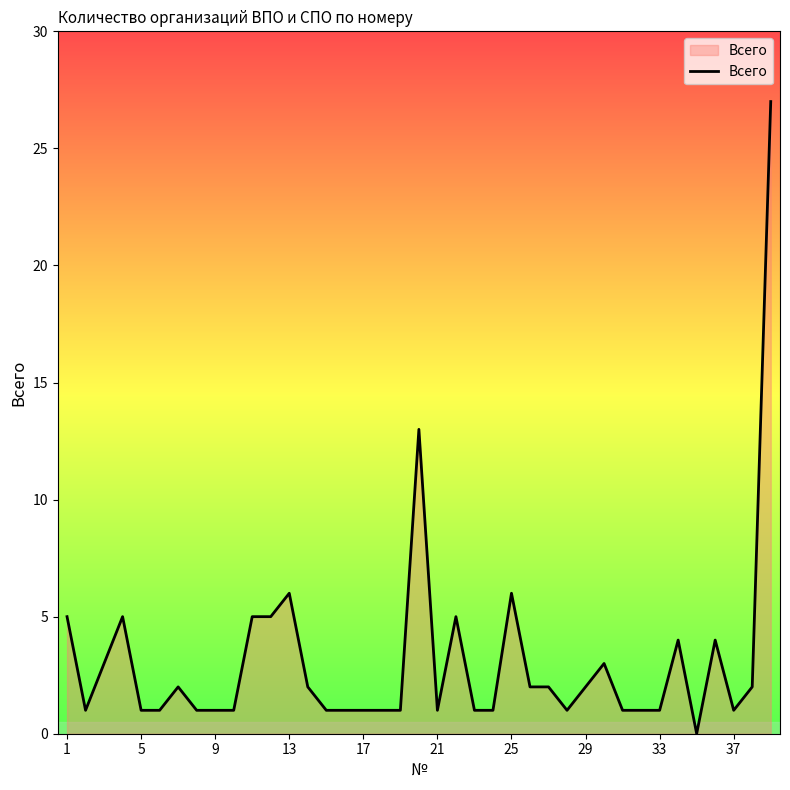

What is the greatest value displayed?

27